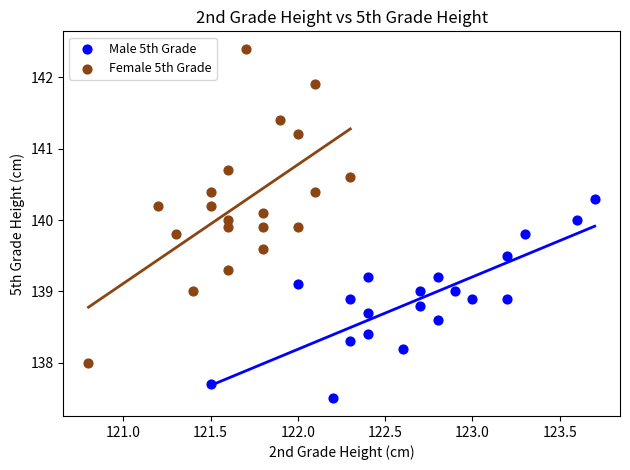

Which series contains the lowest Y value?

Male 5th Grade